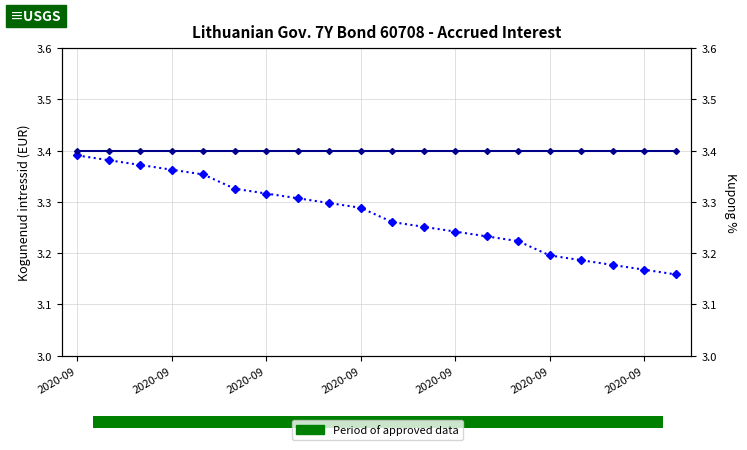

True or false: Kogunenud intressid has a value of 3.4 at 2020-09.

True